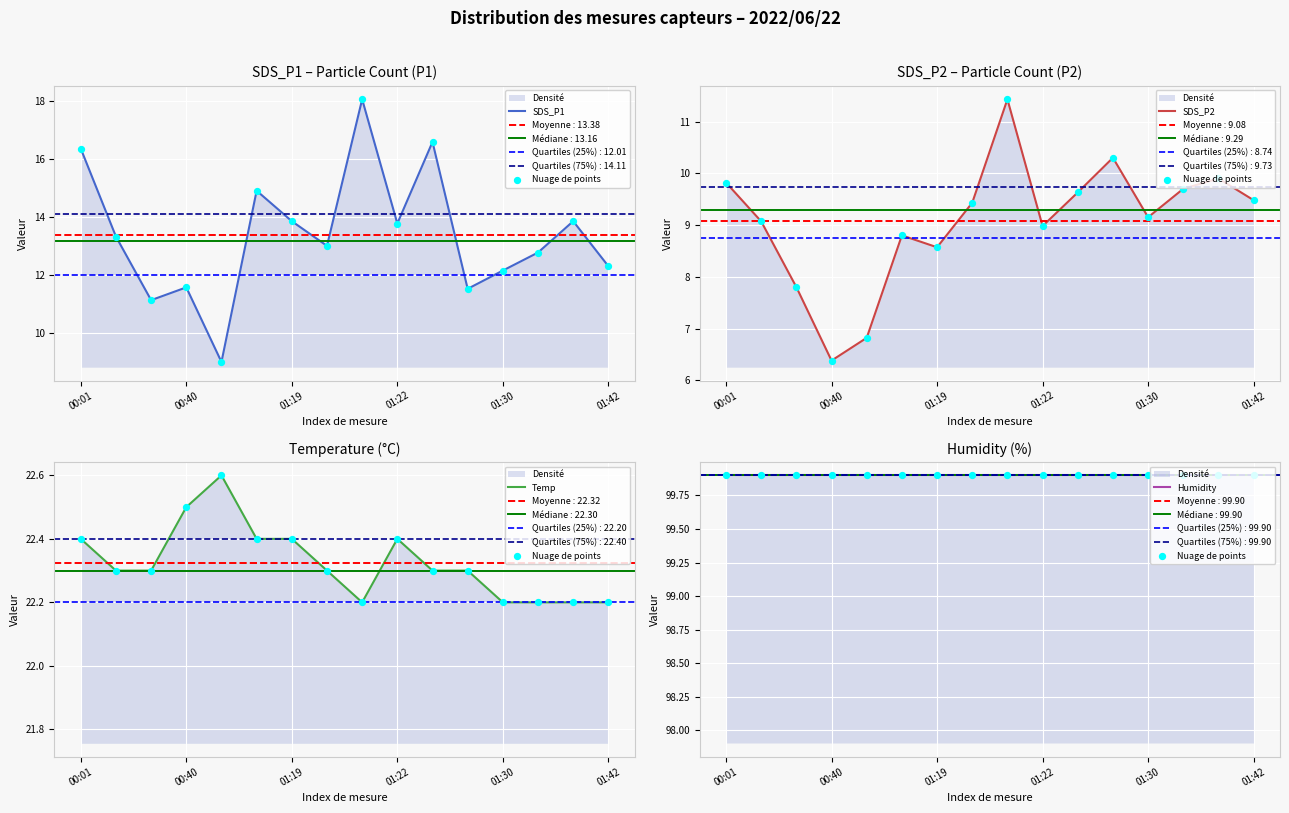

At how many categories does at least one series exceed 66?

16